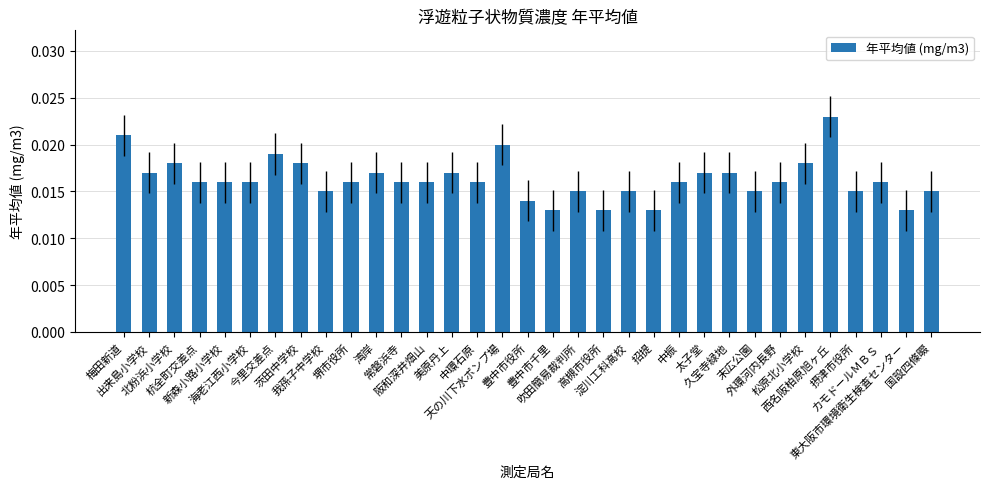

Does the chart contain stacked bars?

No